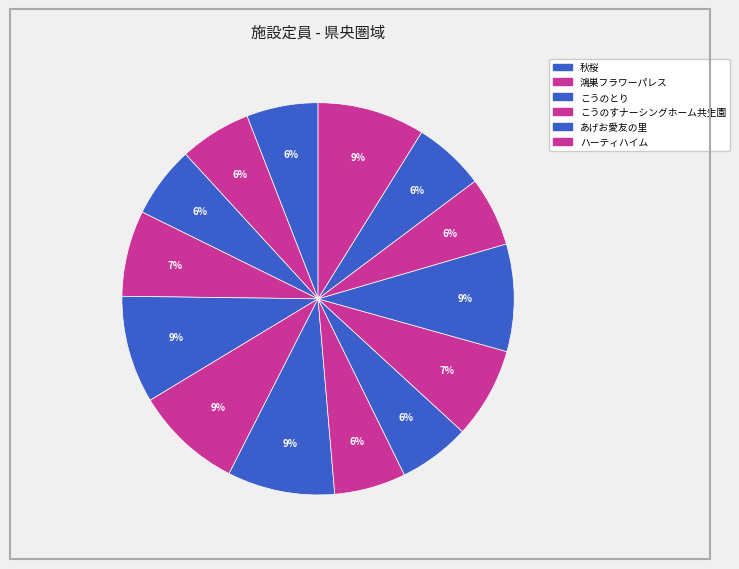

How many segments does this pie chart have?

14